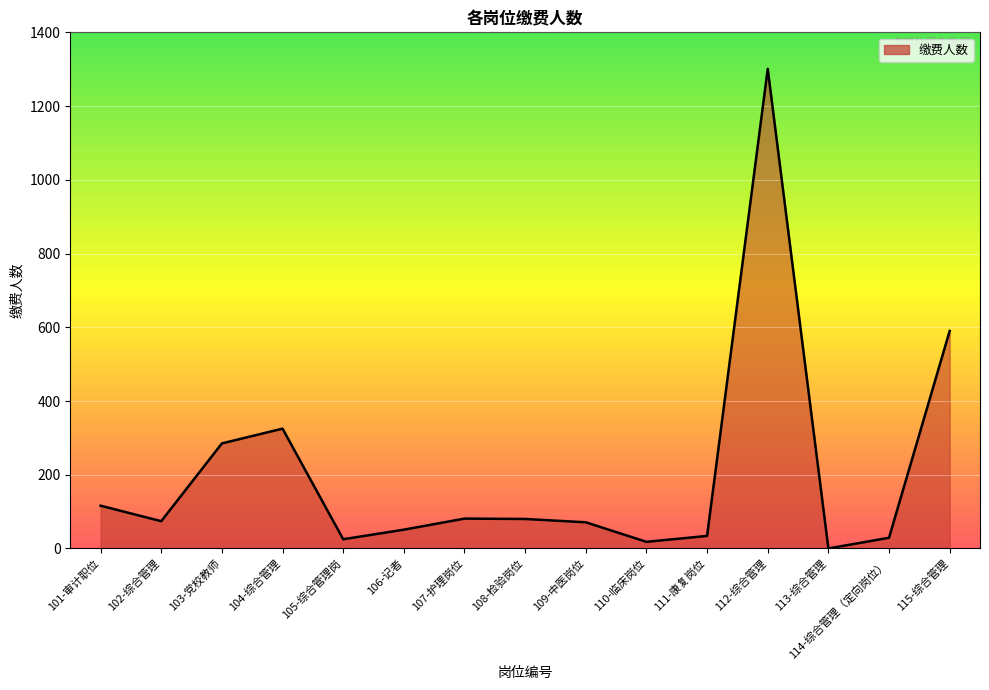

Does the chart display data point markers on the line(s)?

No